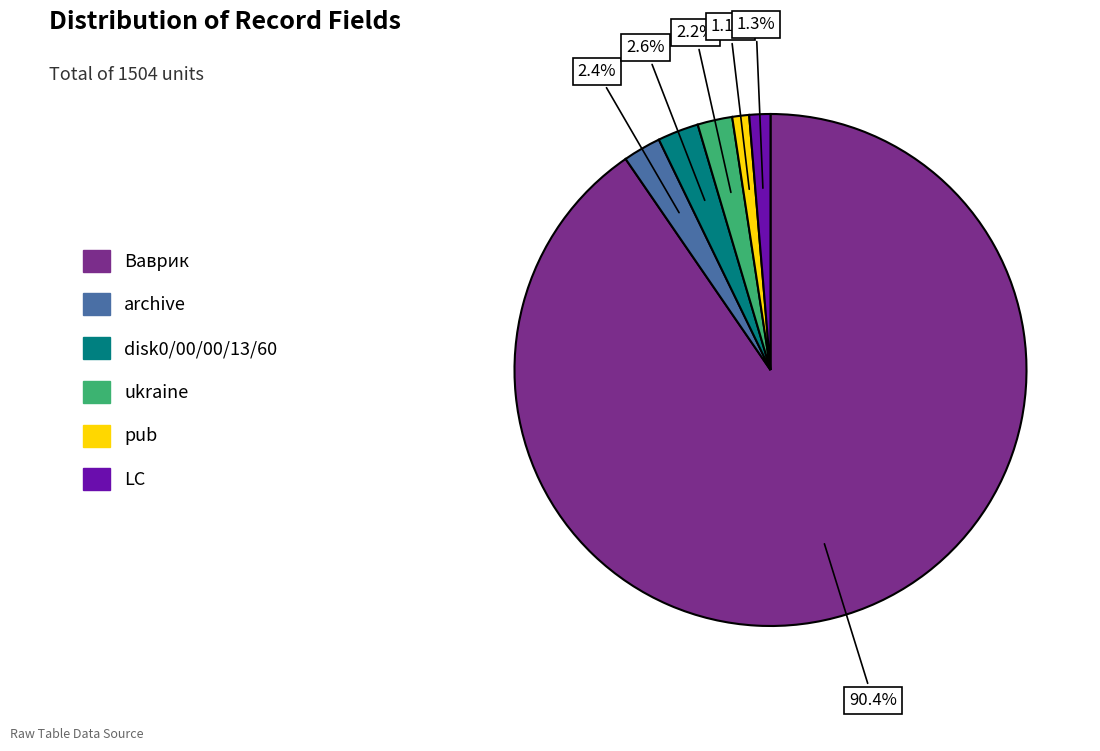

How much of the chart is everything except LC?

98.7%